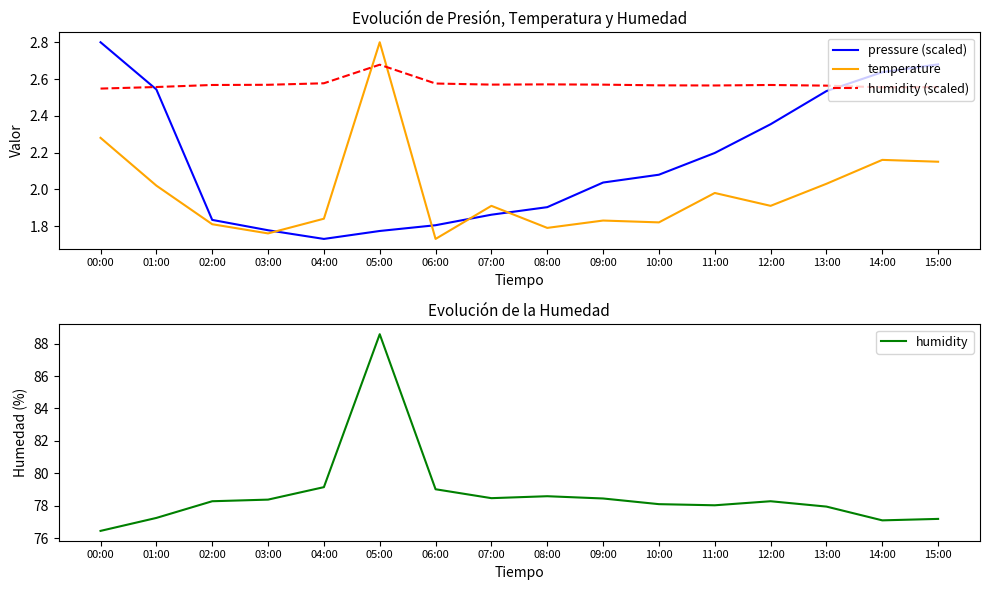

Which series has the largest total across all categories?

humidity